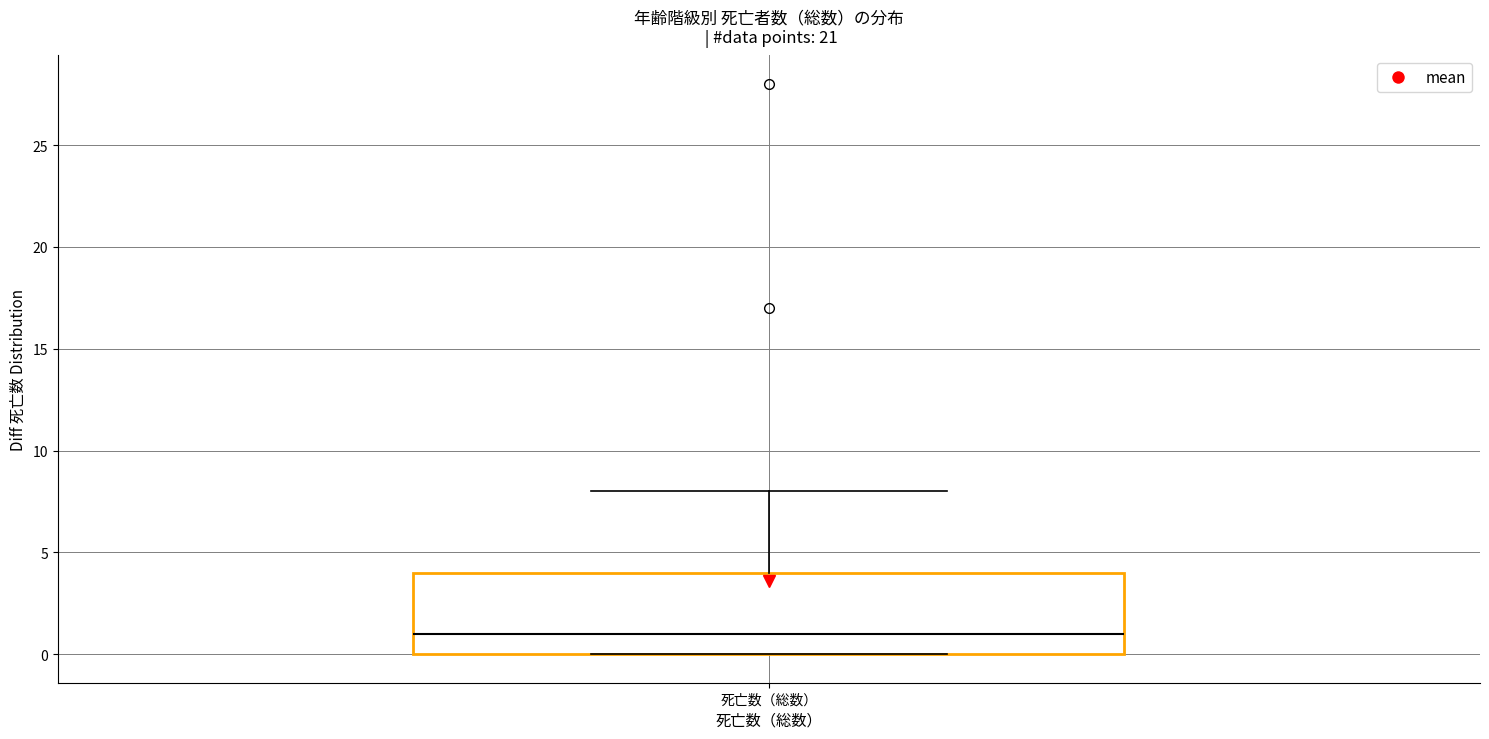

Where does the upper whisker of the box for 死亡数（総数） end on the y-axis? The values are not printed on the chart, so give them approximately, as read against the axis.

8